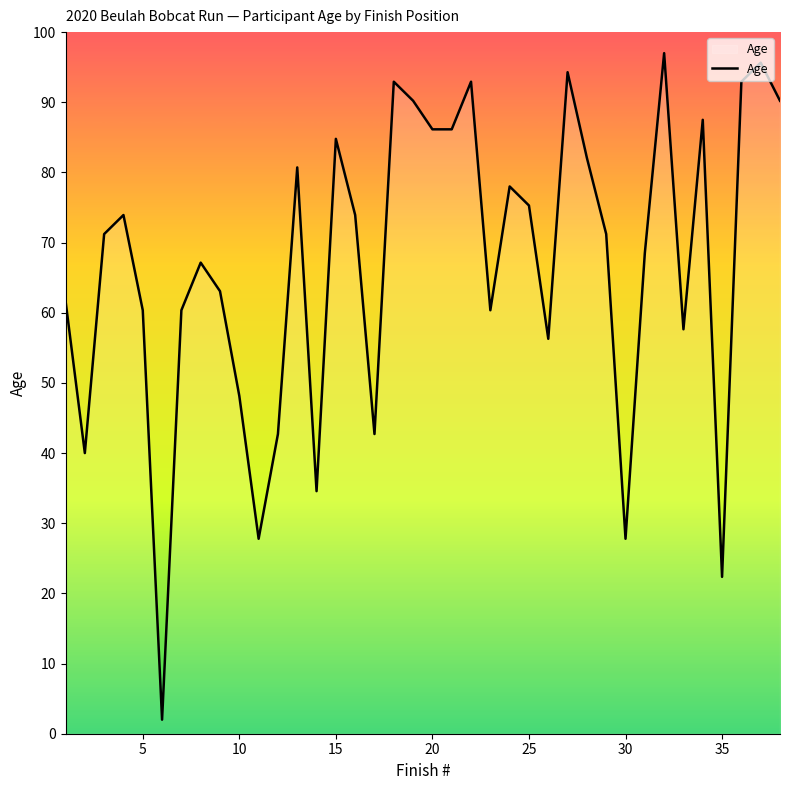

What is the greatest value displayed?

97.0